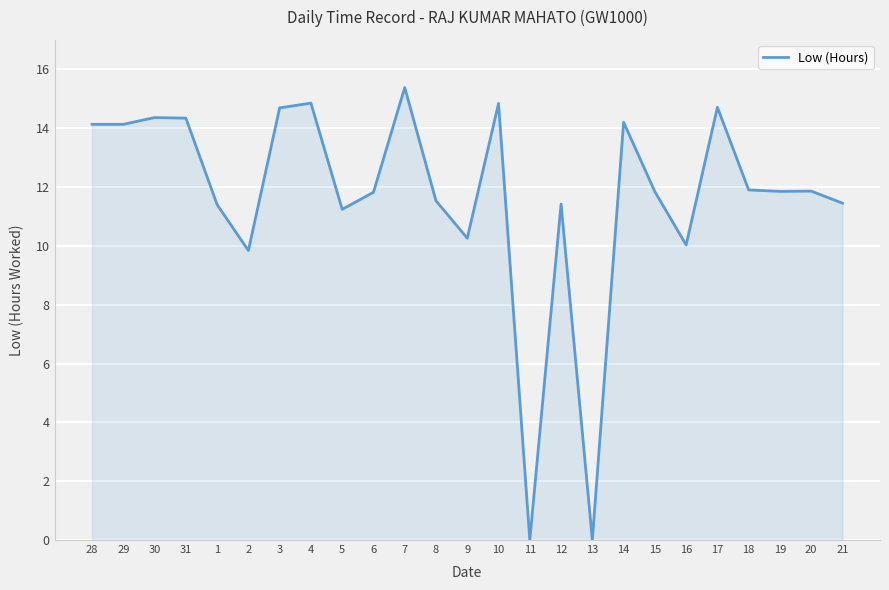

What position from the left is 31?

4